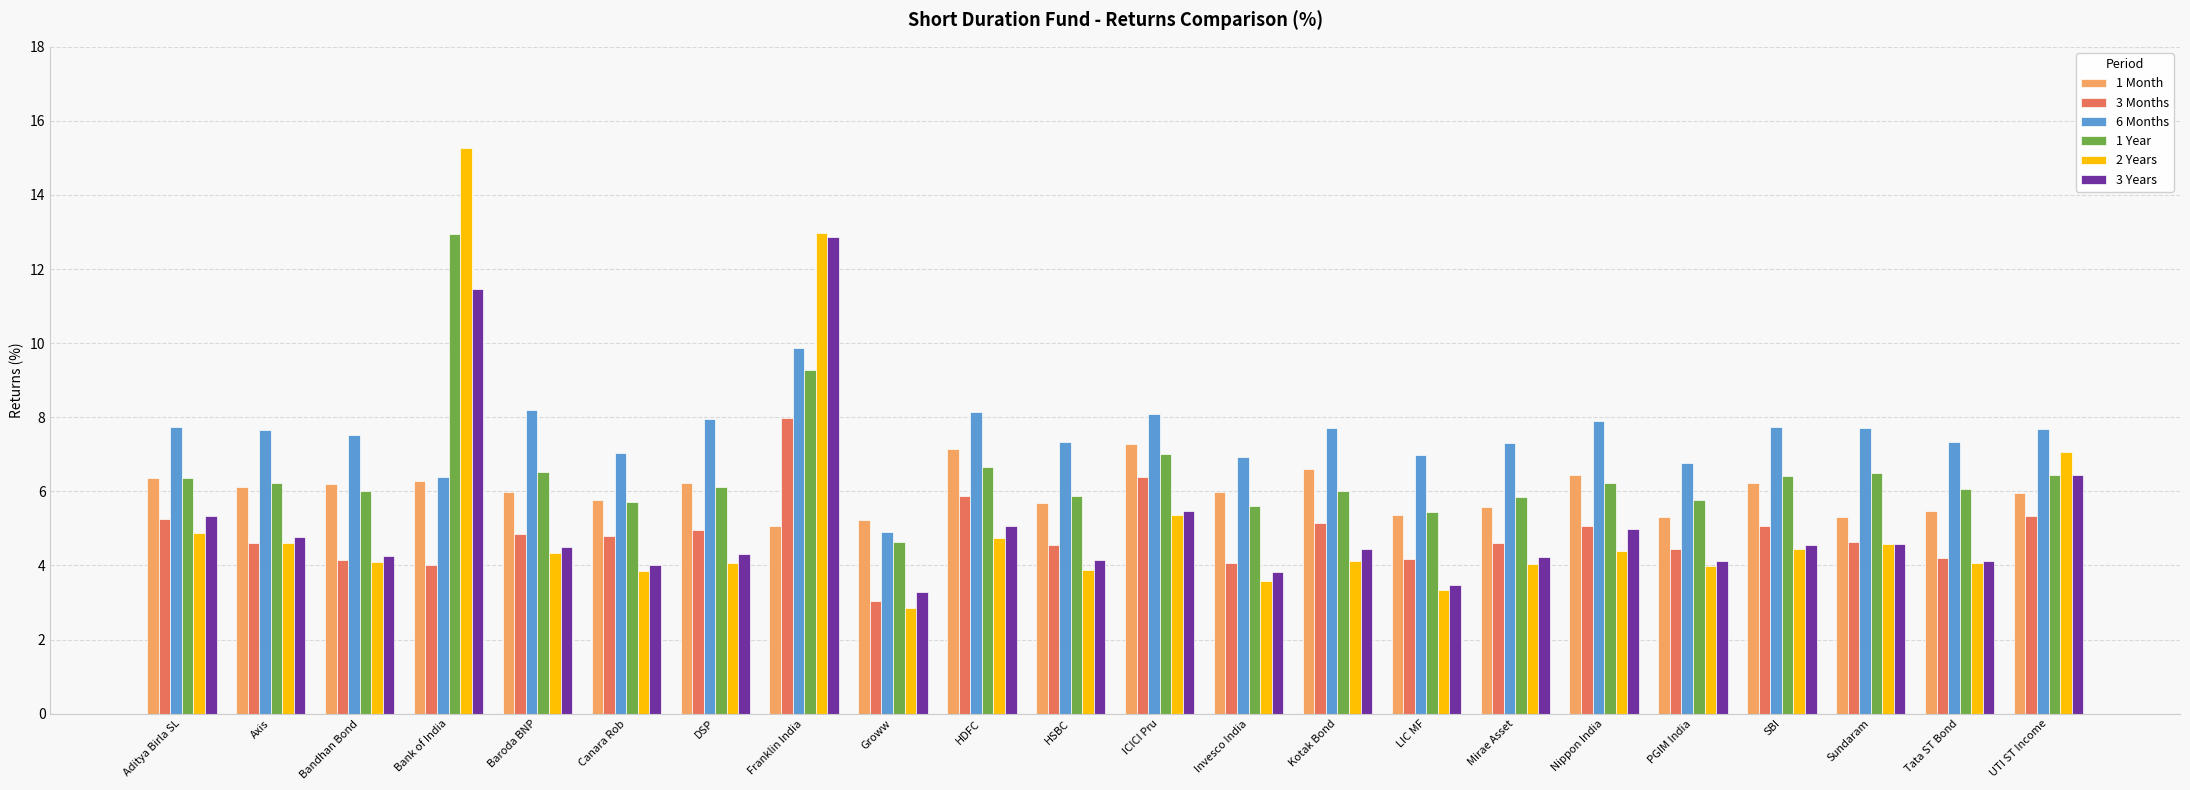

What is the sum of all 3 Years values?

114.2